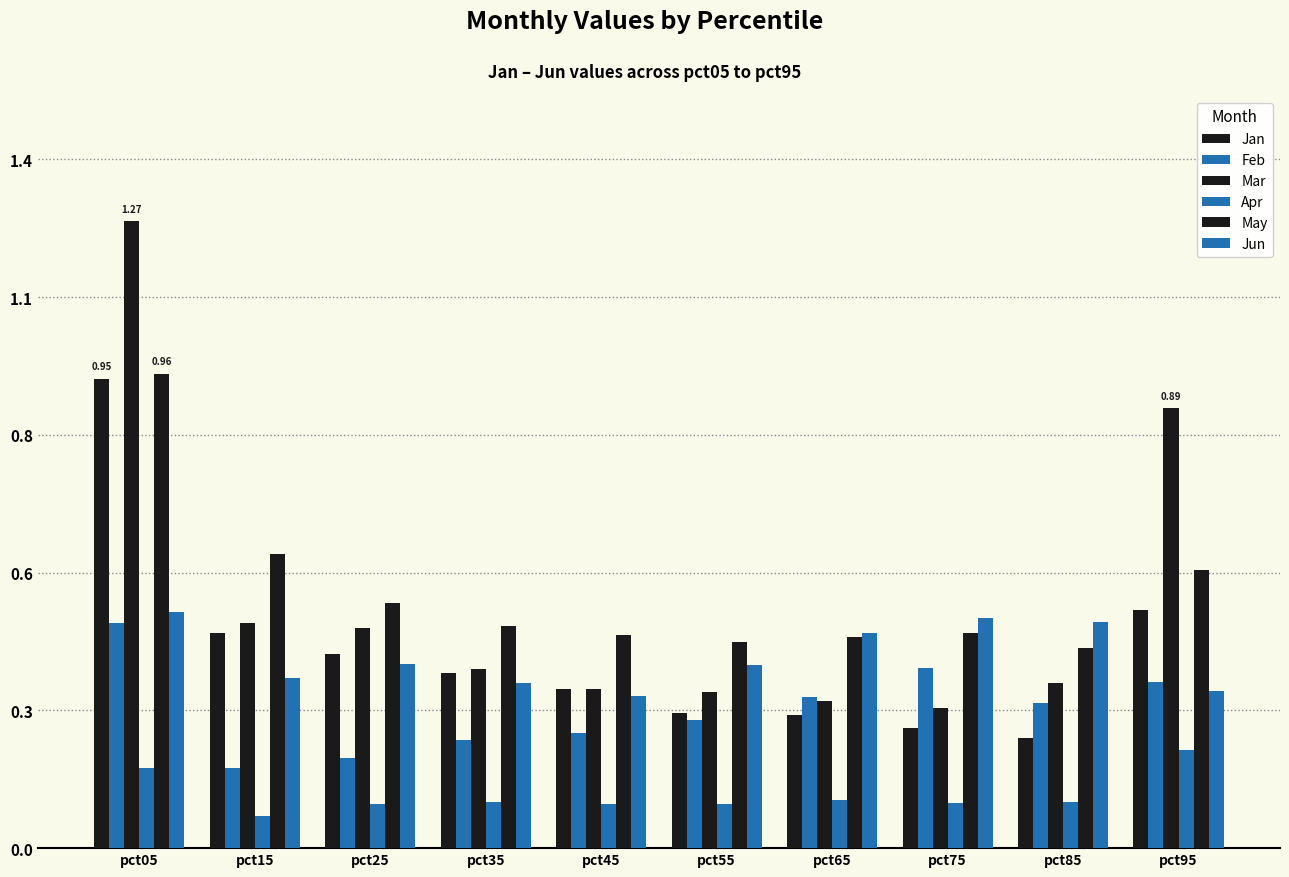

What is the maximum value shown in the chart?

1.3